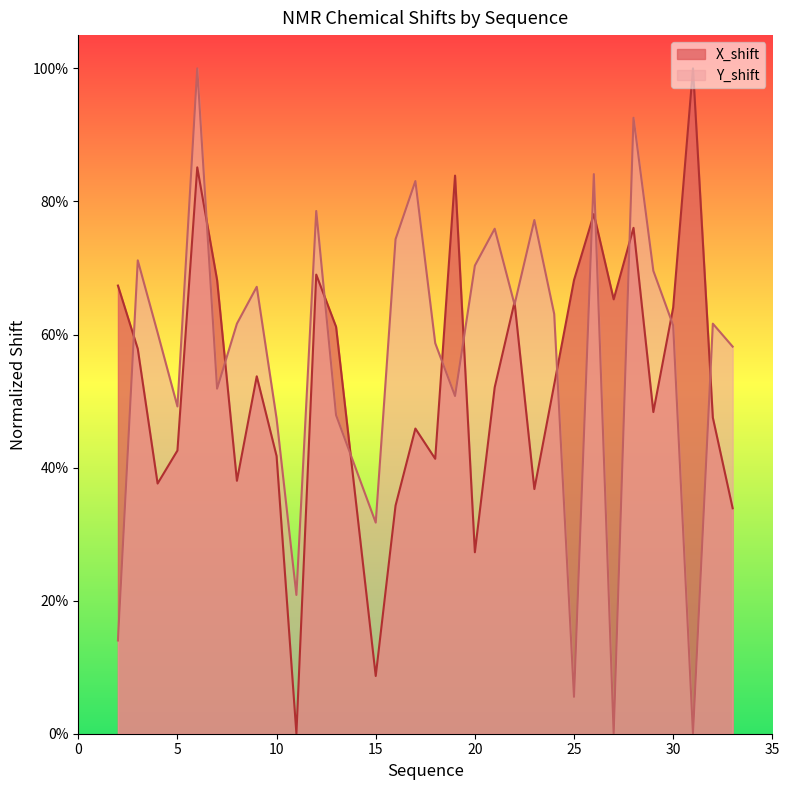

At how many categories does at least one series exceed 0?

31